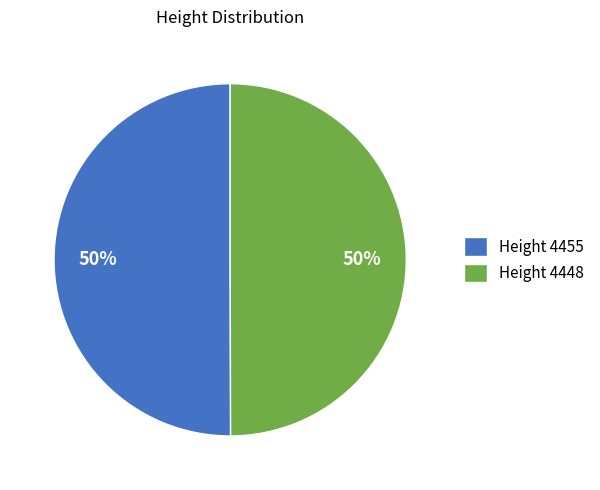

Do Height 4448 and Height 4455 together represent more than half of the pie?

Yes